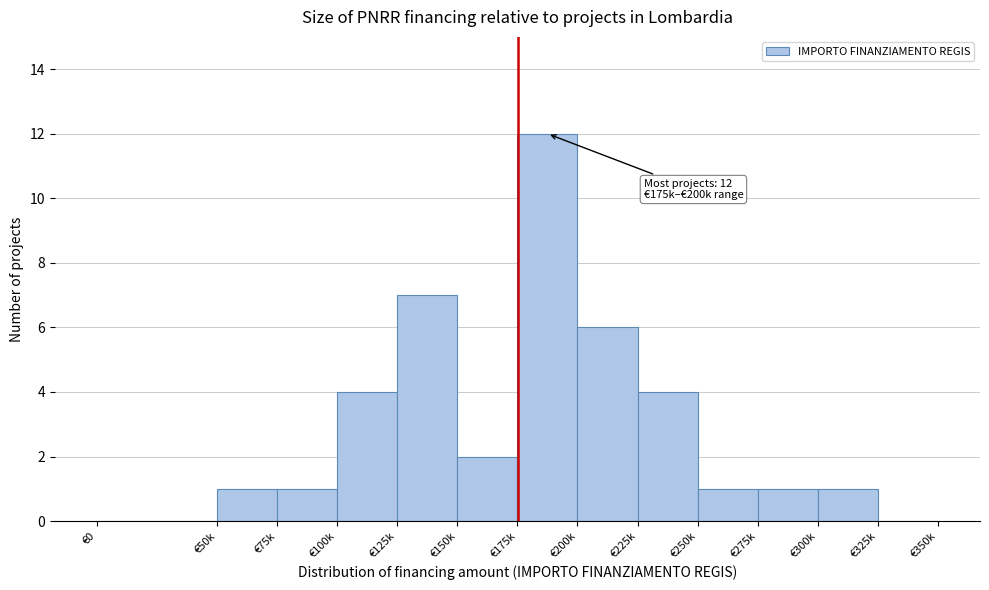

Reading left to right, what are all the values shown in this chart?

€0=0	€50k=1	€75k=1	€100k=4	€125k=7	€150k=2	€175k=12	€200k=6	€225k=4	€250k=1	€275k=1	€300k=1	€325k=0